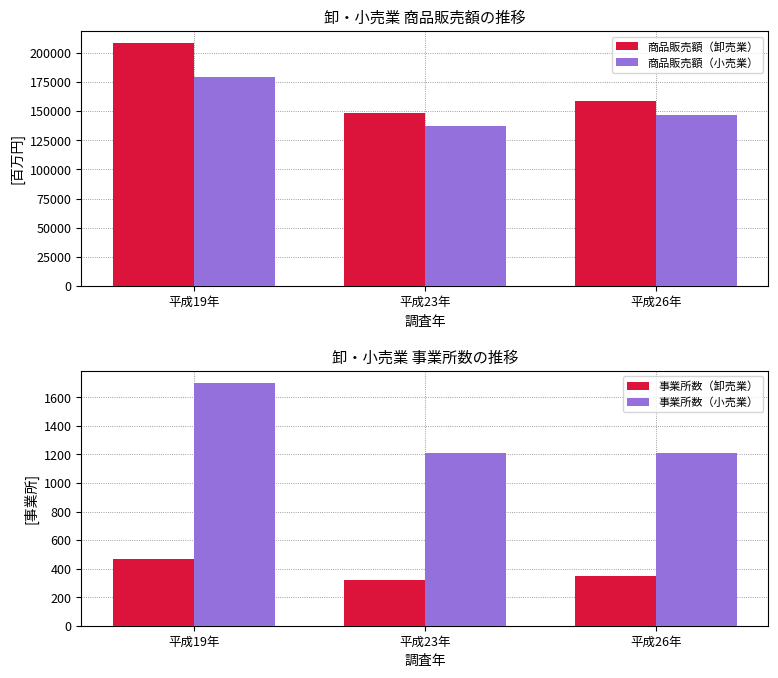

Reading right to left, transcribe all the data shown in this chart.

商品販売額（卸売業）: 158194	148454	208151
商品販売額（小売業）: 146248	137485	178958
事業所数（卸売業）: 346	318	470
事業所数（小売業）: 1211	1208	1702